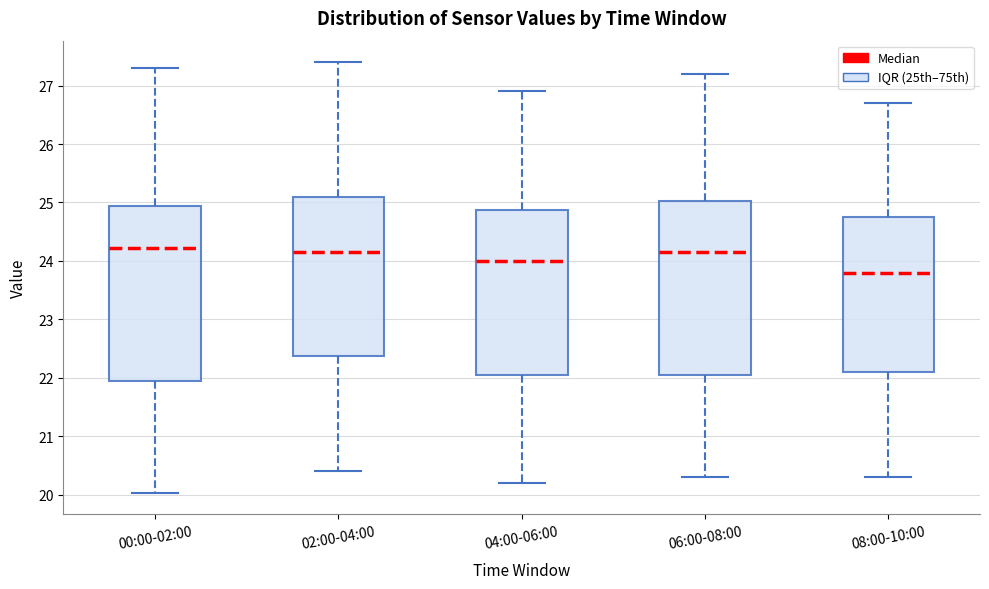

Where does the lower whisker of the box for 04:00-06:00 end on the y-axis? The values are not printed on the chart, so give them approximately, as read against the axis.

20.2